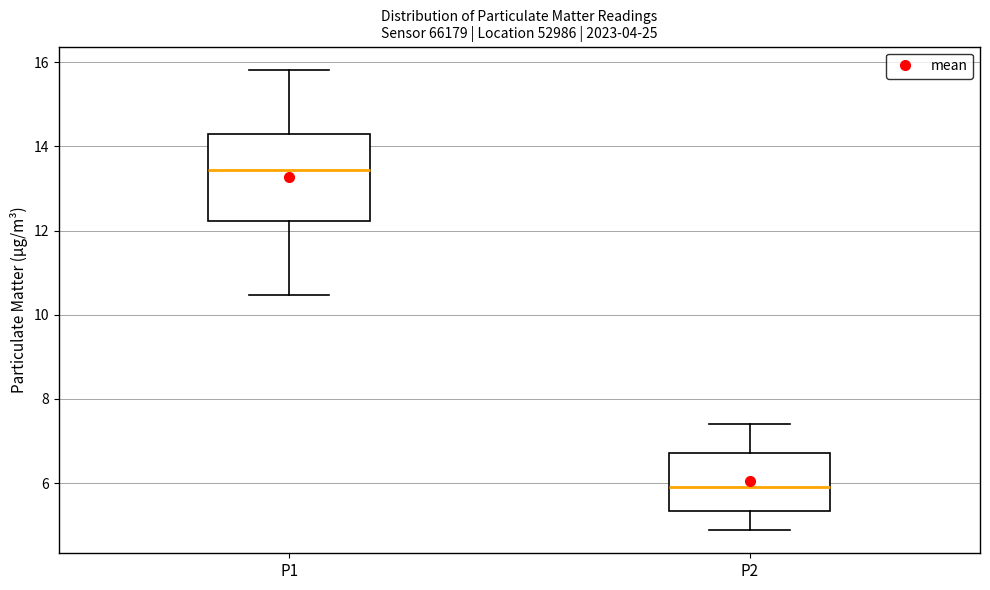

Where does the median line of the box for P2 sit on the y-axis? The values are not printed on the chart, so give them approximately, as read against the axis.

6.0